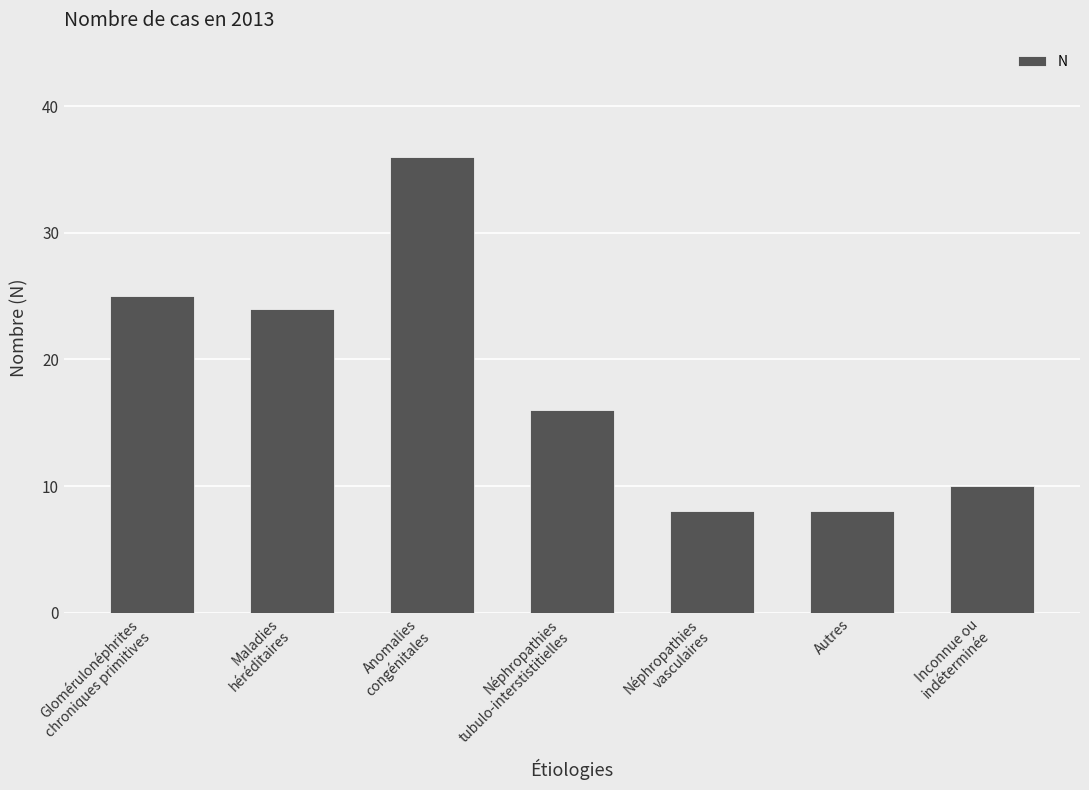

What is the sum of all values?

127